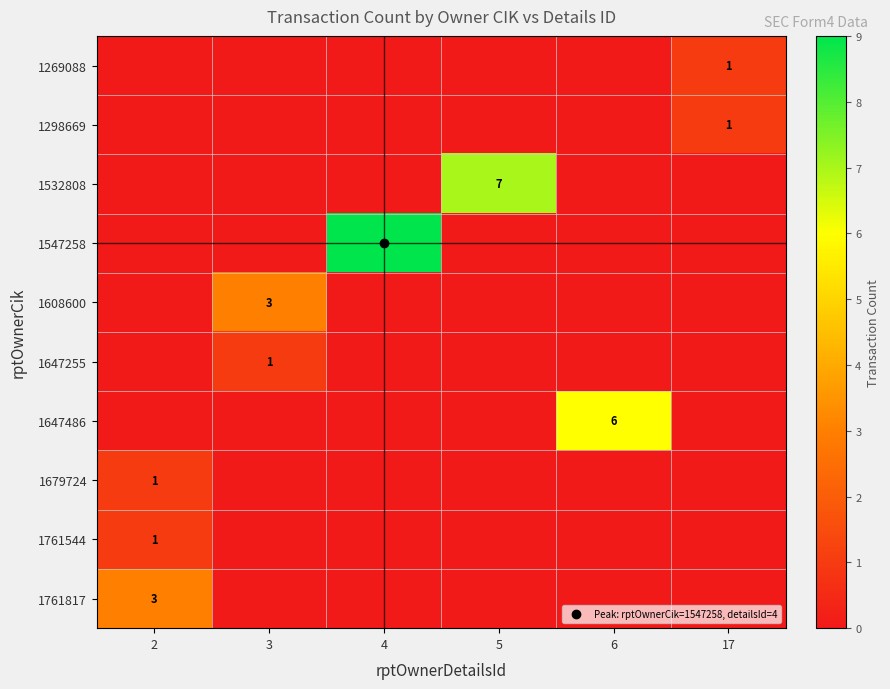

The value of 1761544 at 4 is -1. True or false?

False